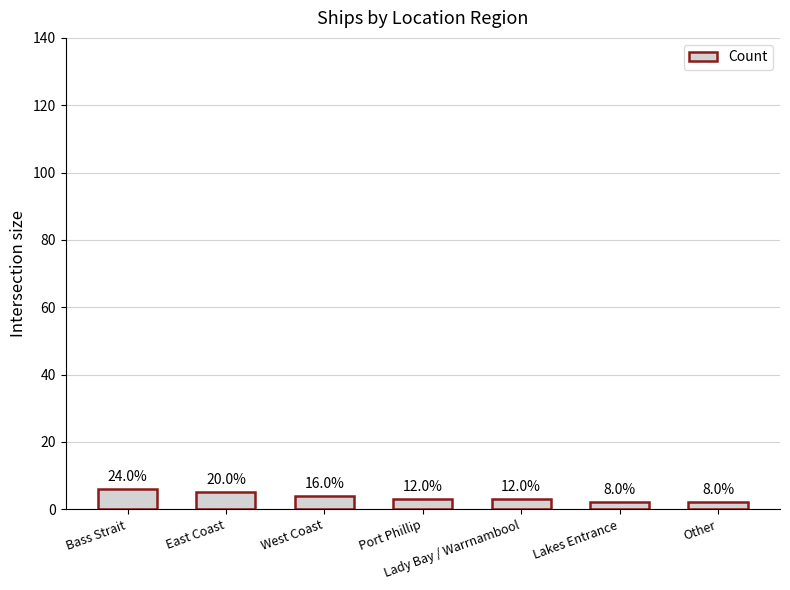

How many bars are there in total?

7